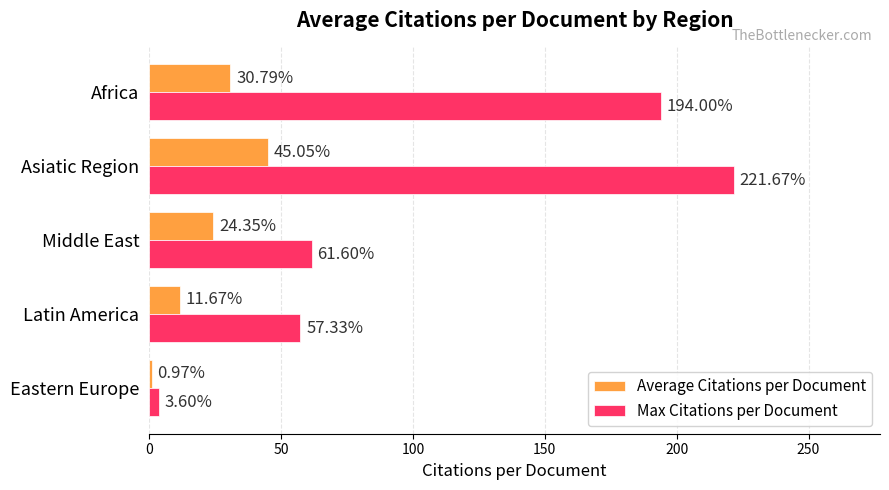

What is the sum of all Average Citations per Document values?

112.8